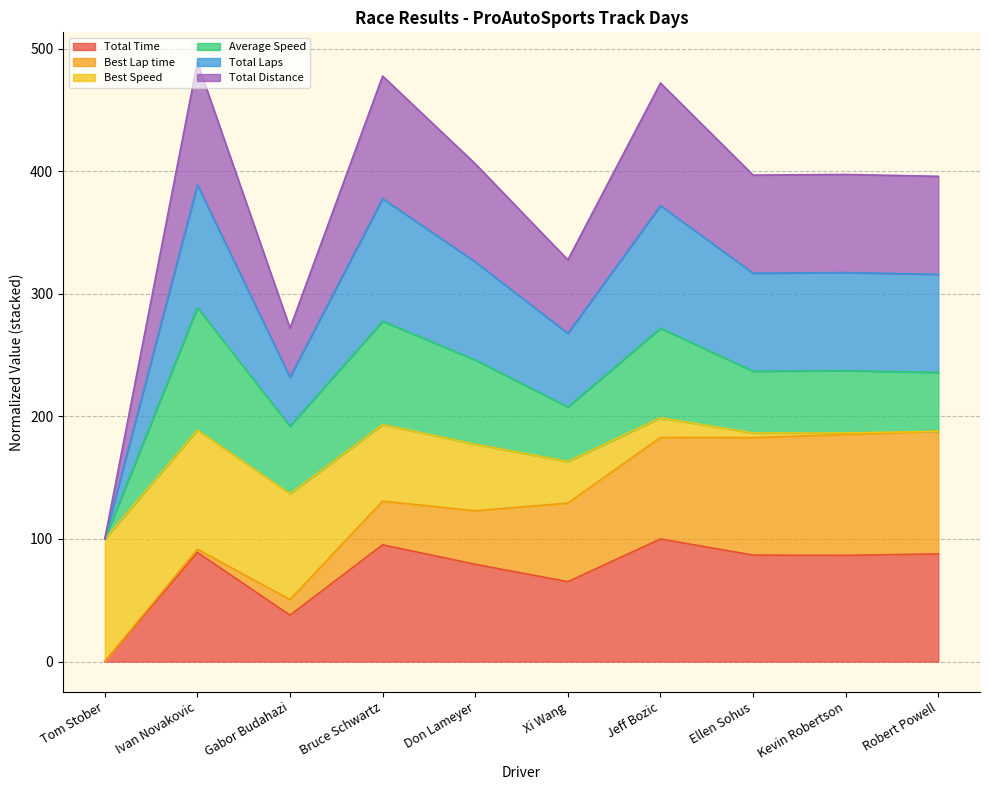

At which label does Total Distance first exceed 317?

Ivan Novakovic